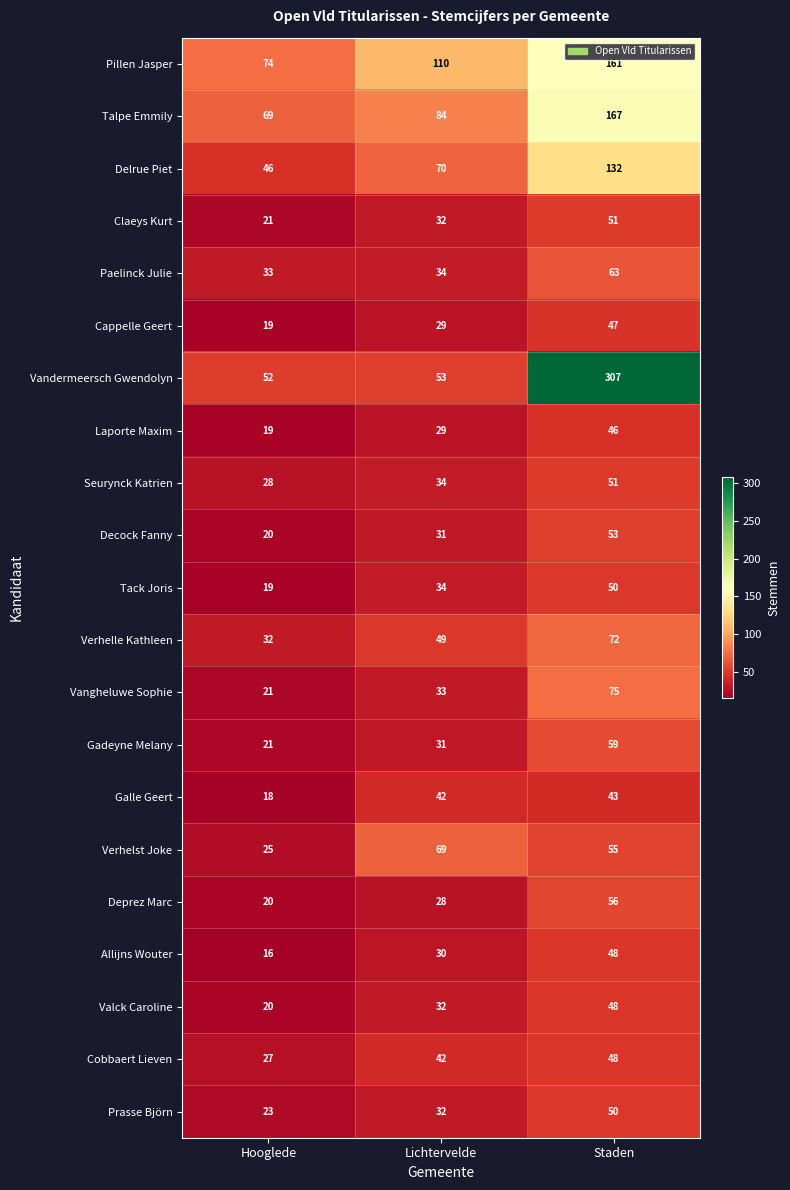

Where is Tack Joris nearest to the value 34?

Lichtervelde